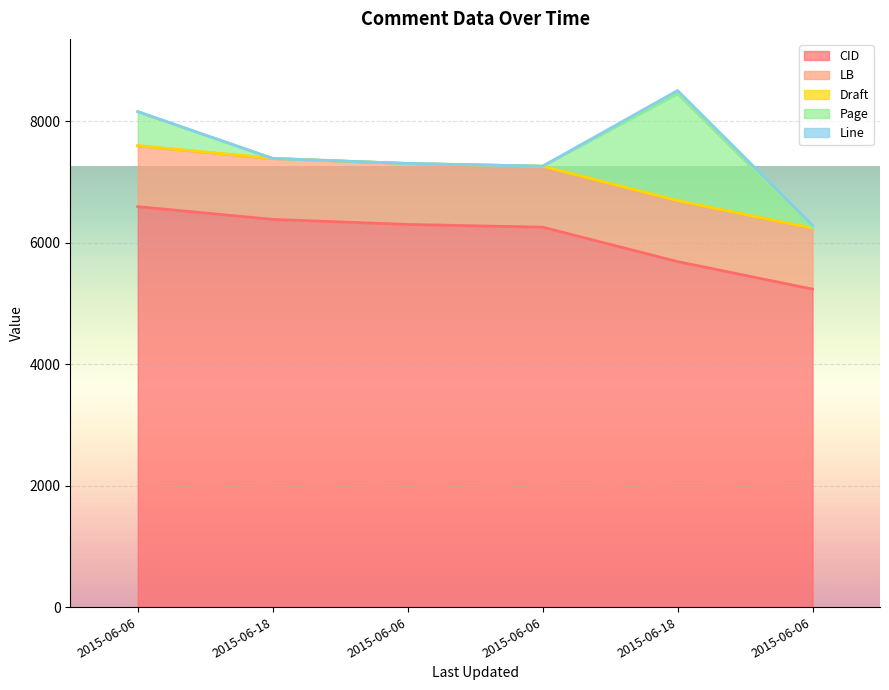

Between 2015-06-06 and 2015-06-18, which is larger?

2015-06-18